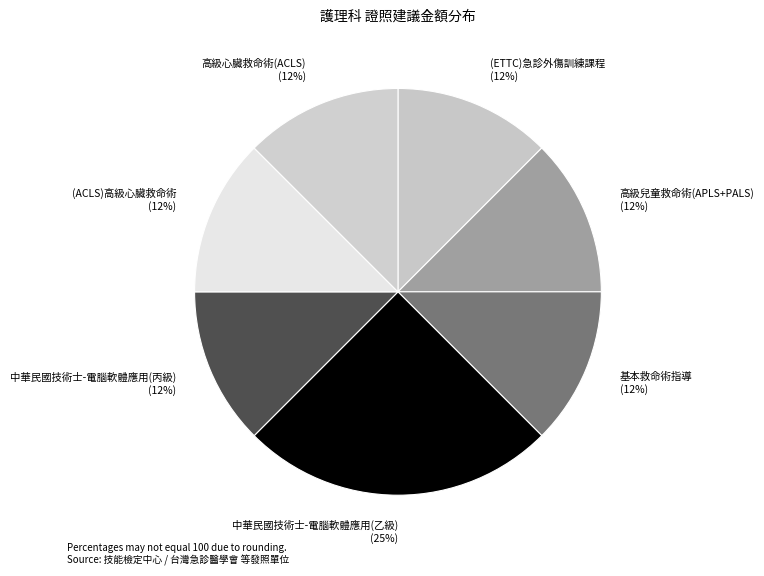

Is the sum of (ETTC)急診外傷訓練課程 (12%) and 中華民國技術士-電腦軟體應用(丙級) (12%) greater than half?

No